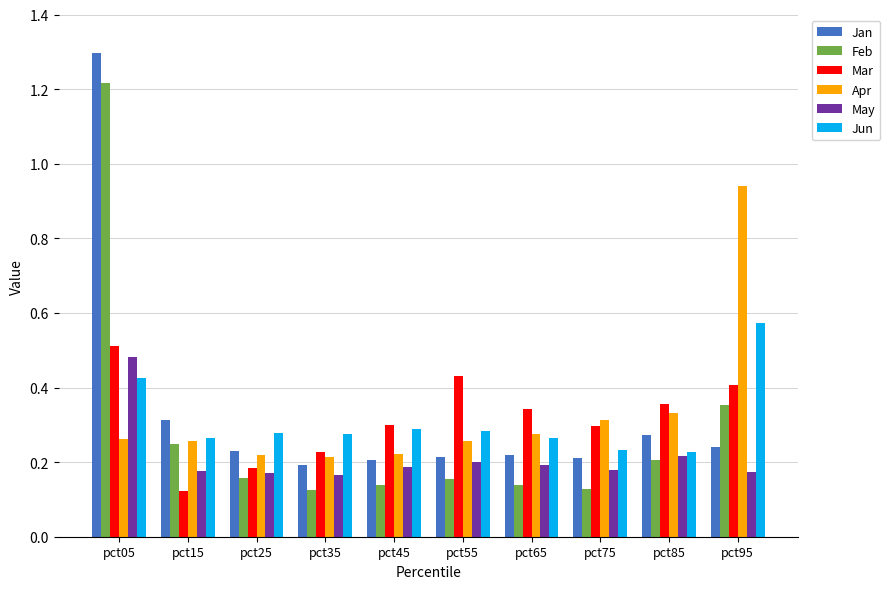

Rank the series at pct75 from highest to lowest value.

Apr, Mar, Jun, Jan, May, Feb